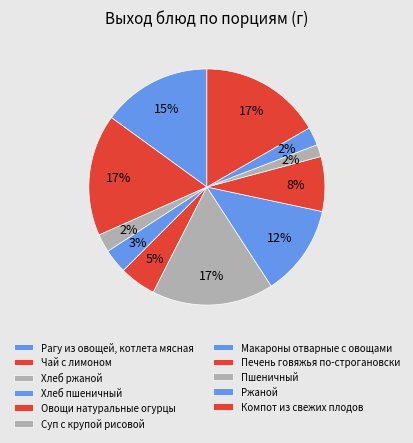

The Ржаной slice represents 1% of the pie. True or false?

False